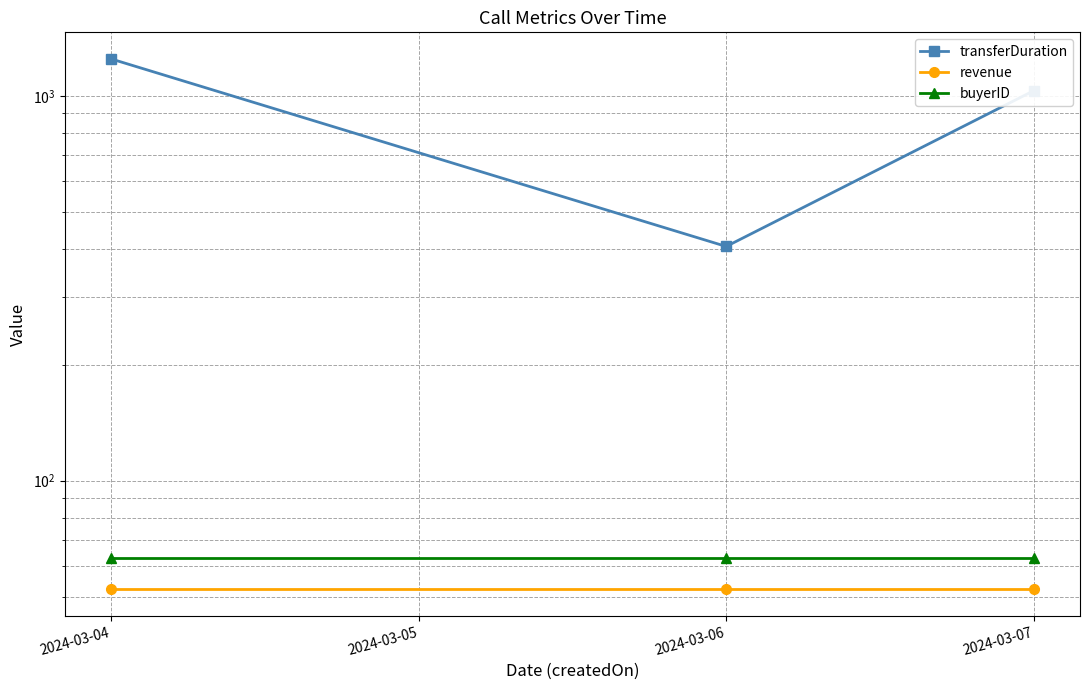

The value of buyerID at 2024-03-07 is 63.0. True or false?

True